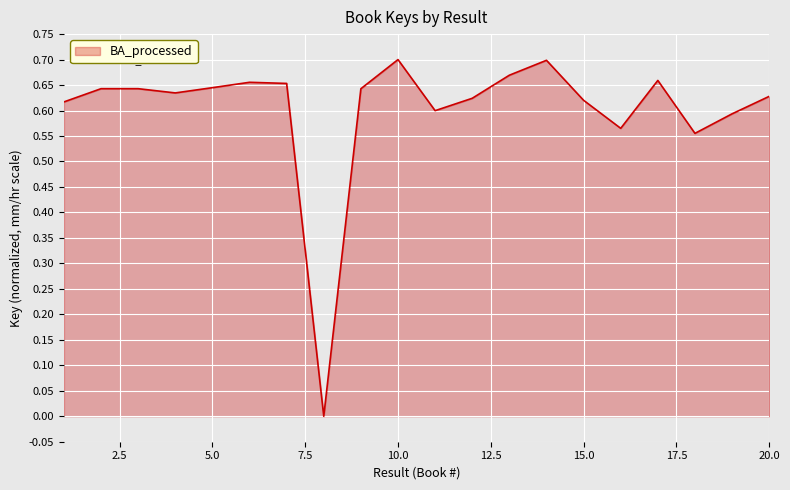

How many lines are shown in the chart?

1